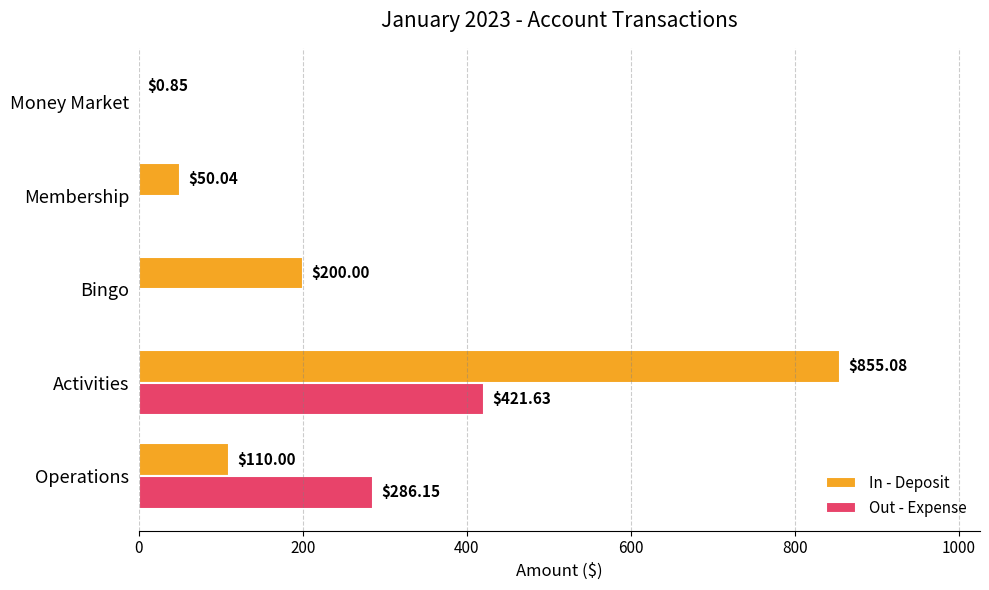

Which category has the highest value in the In - Deposit series?

Activities